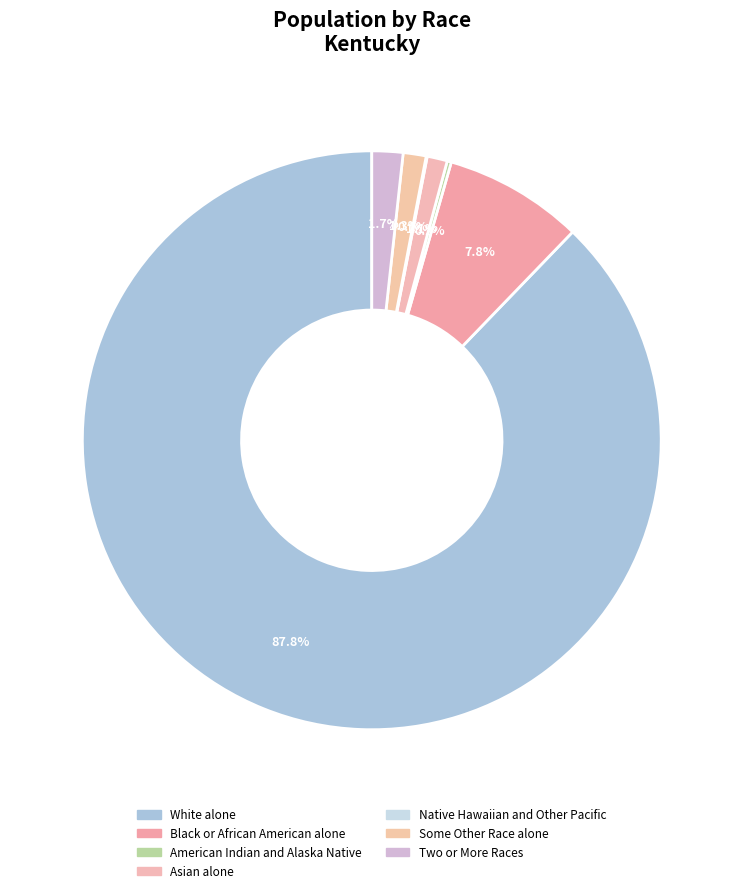

The Some Other Race alone slice represents 14% of the pie. True or false?

False